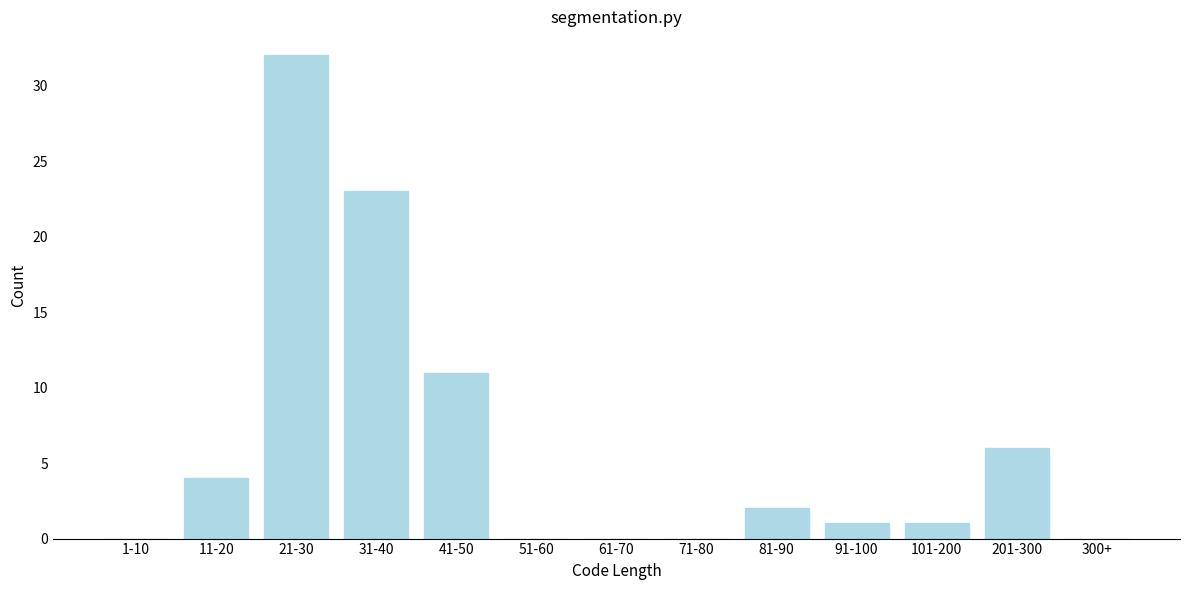

Reading left to right, list all the values displayed in this chart.

1-10=0	11-20=4	21-30=32	31-40=23	41-50=11	51-60=0	61-70=0	71-80=0	81-90=2	91-100=1	101-200=1	201-300=6	300+=0